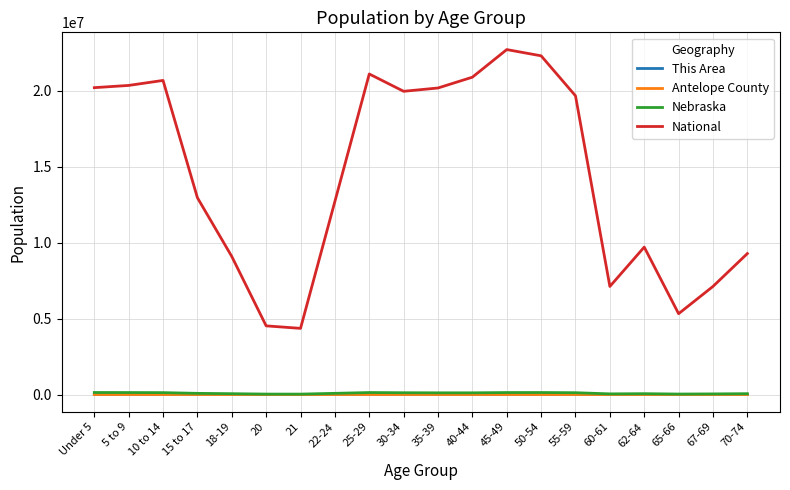

Does the chart have visible grid lines?

Yes